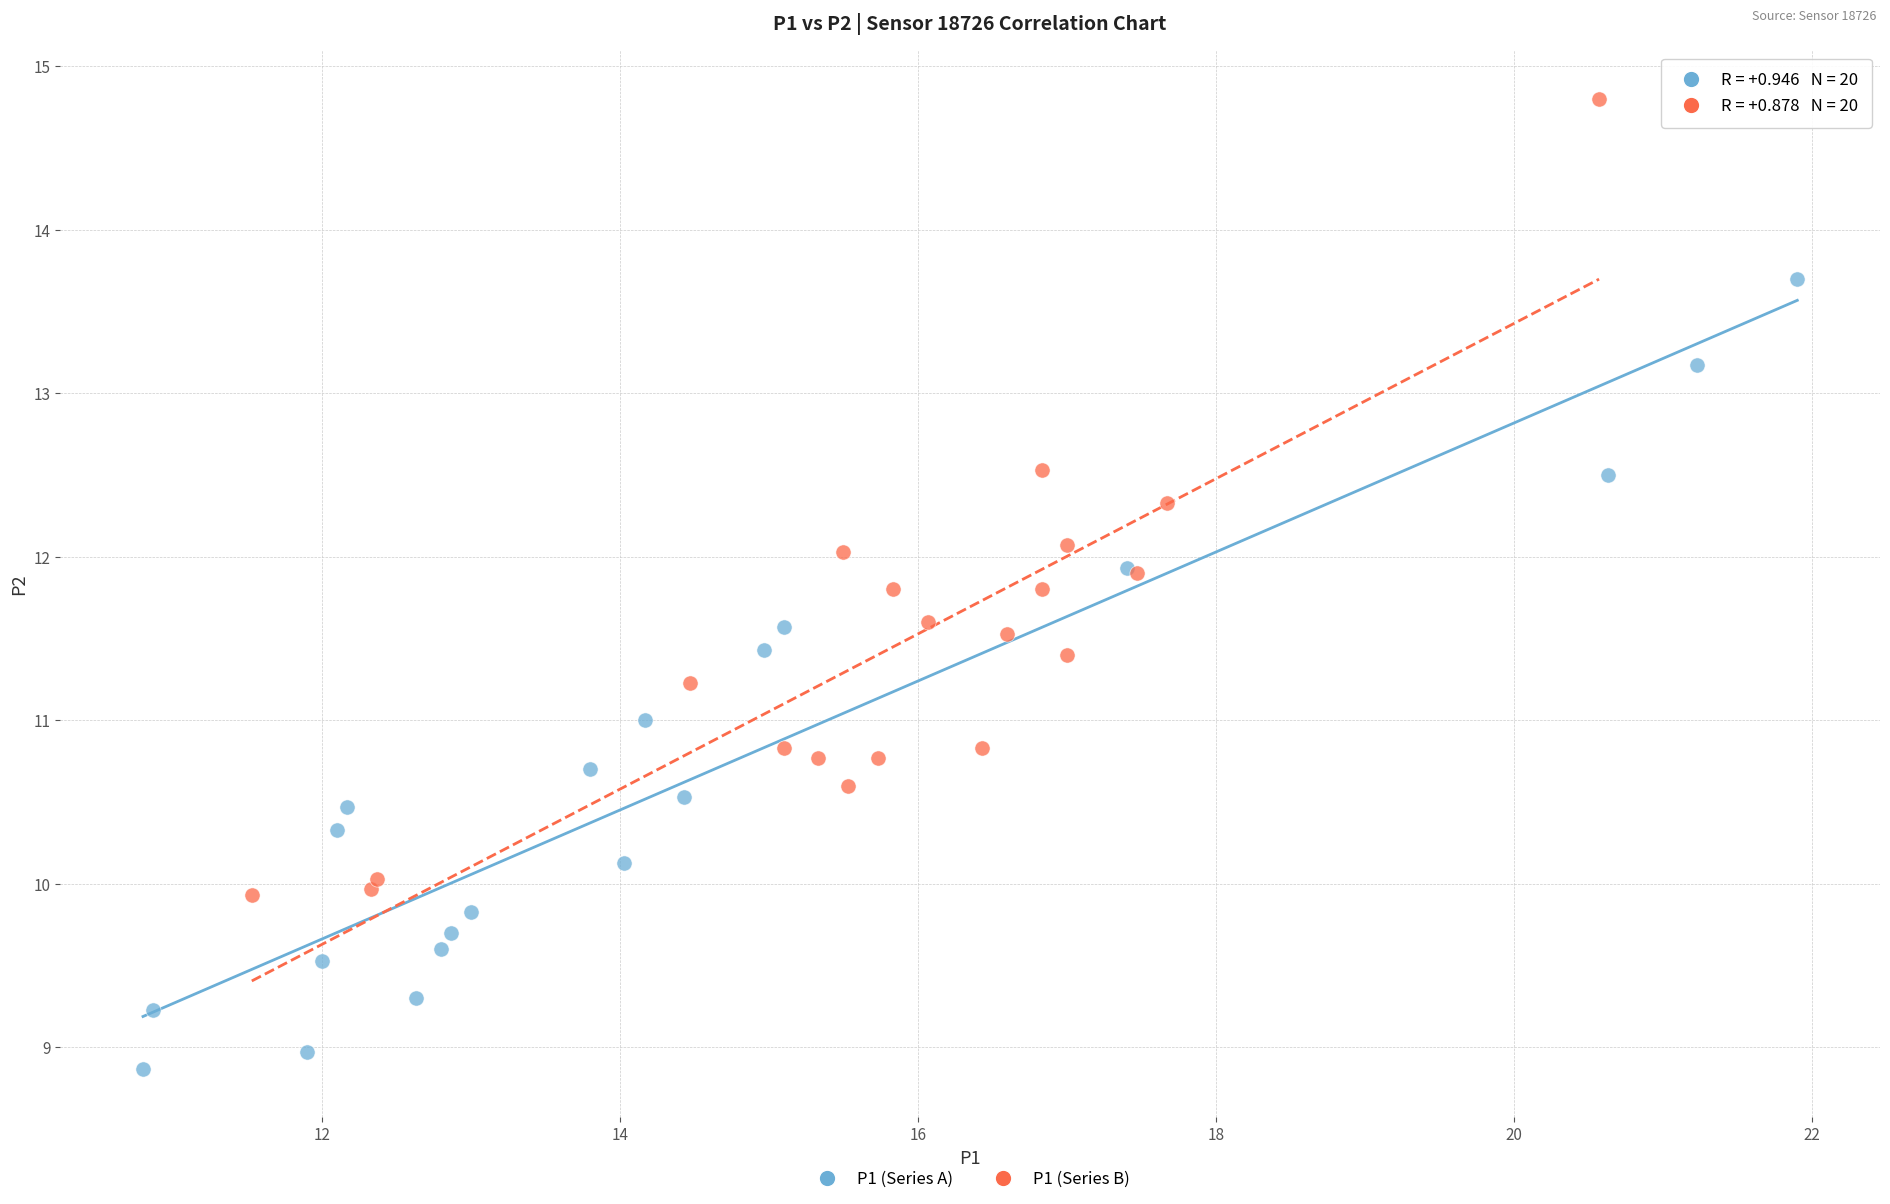

Which series reaches the maximum Y coordinate?

P1 (Series B)